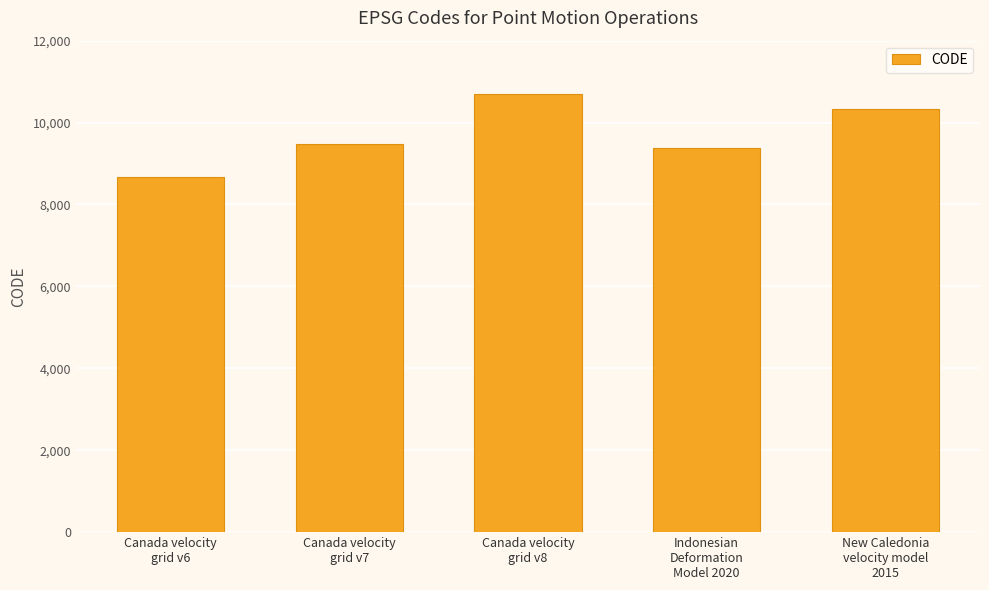

What is the smallest value displayed?

8676